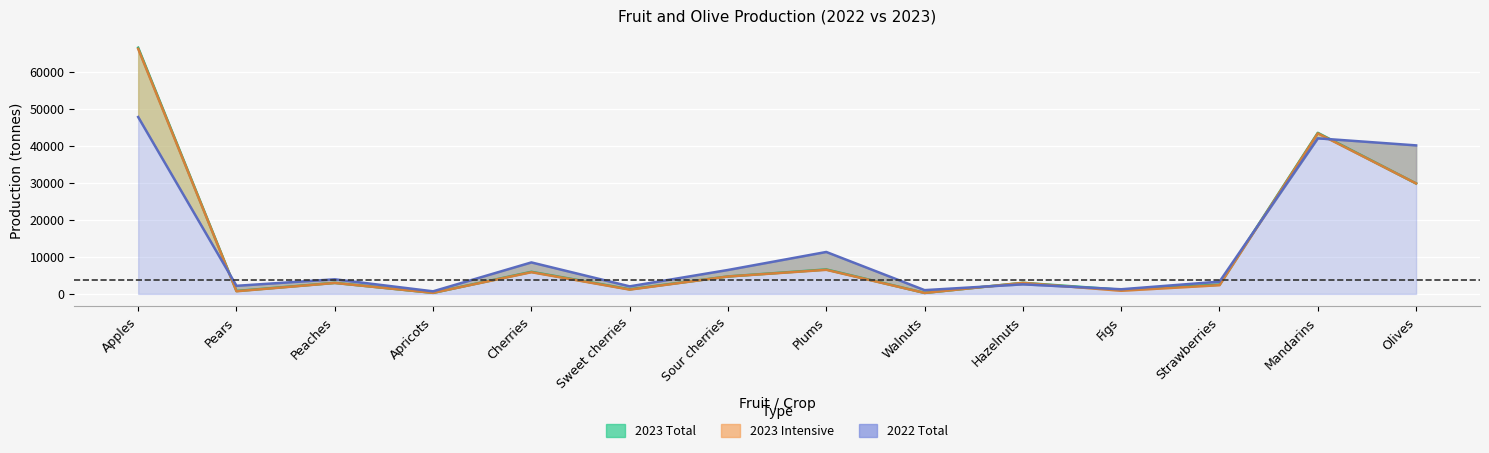

Rank the series by their average value, from lowest to highest.

2023 Intensive, 2023 Total, 2022 Total